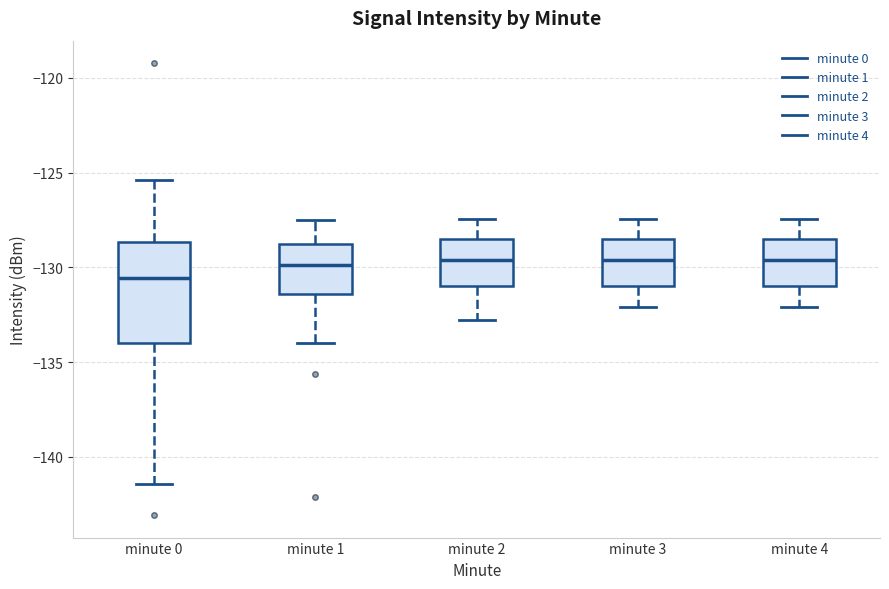

Reading left to right, read every box against the y-axis: the position of its median line, the range the box covers, and the ends of its whiskers. The values are not printed on the chart, so give them approximately, as read against the axis.

minute 0: median -130.5, box -134.0 to -128.5, whiskers -141.5 to -125.5
minute 1: median -130.0, box -131.5 to -129.0, whiskers -134.0 to -127.5
minute 2: median -129.5, box -131.0 to -128.5, whiskers -133.0 to -127.5
minute 3: median -129.5, box -131.0 to -128.5, whiskers -132.0 to -127.5
minute 4: median -129.5, box -131.0 to -128.5, whiskers -132.0 to -127.5